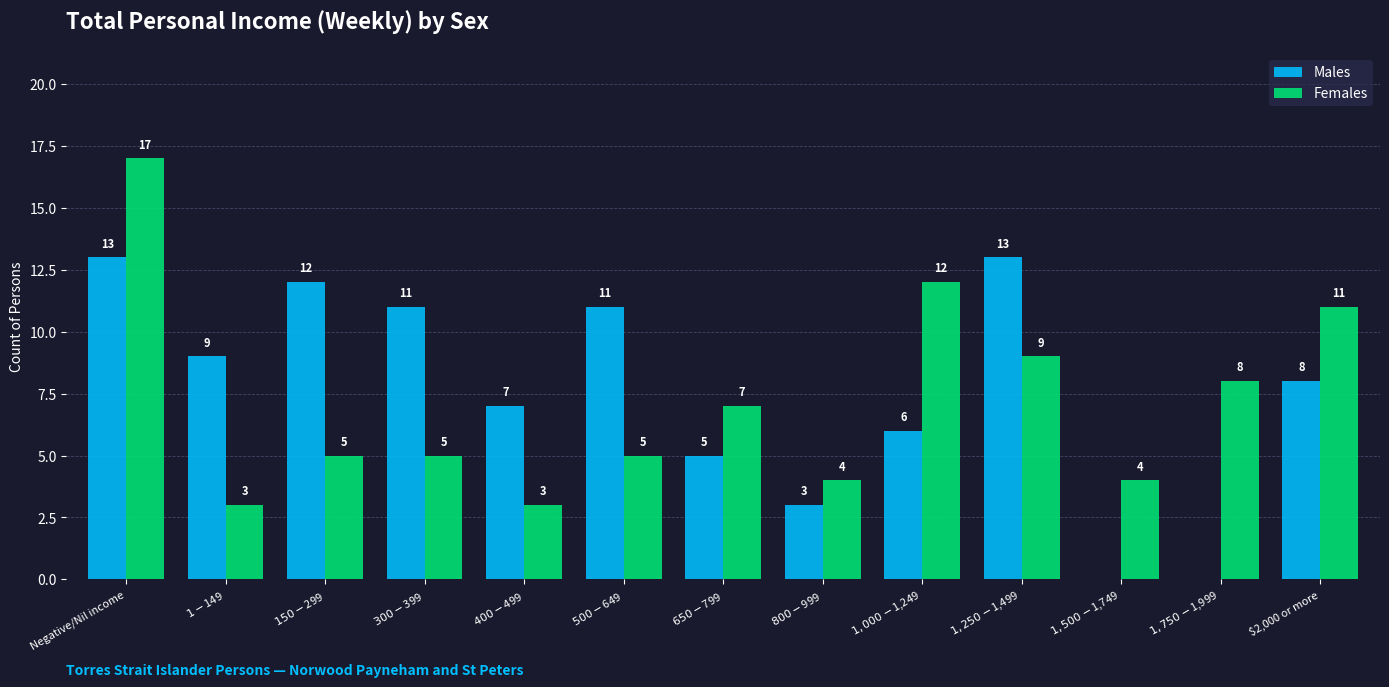

How many distinct data groups are displayed?

2